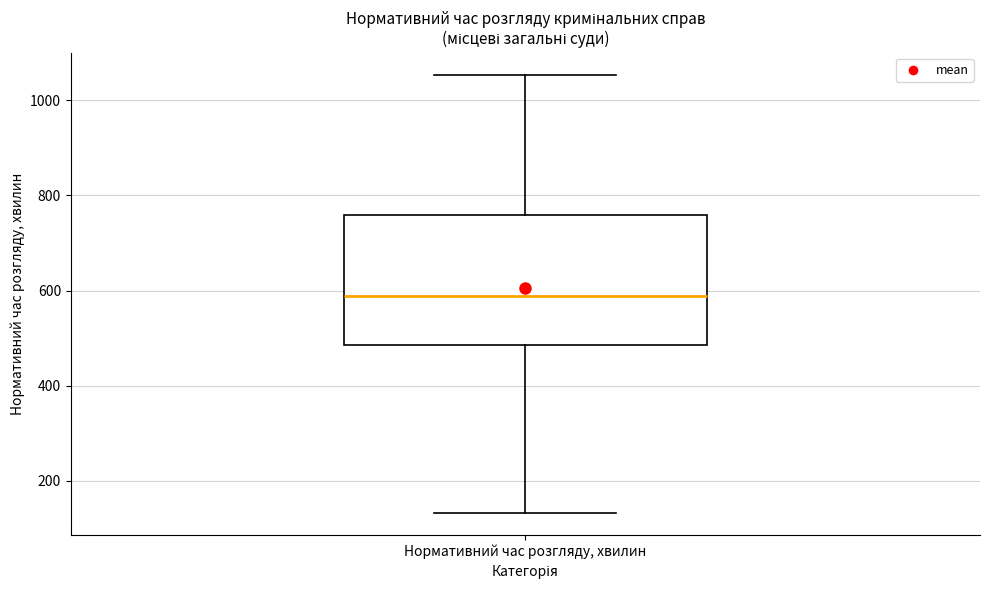

Transcribe this box plot: give where the median line is, the range the box spans, and where the two whiskers end, as read against the y-axis. The values are not printed on the chart, so give them approximately, as read against the axis.

median 580, box 480 to 760, whiskers 140 to 1060